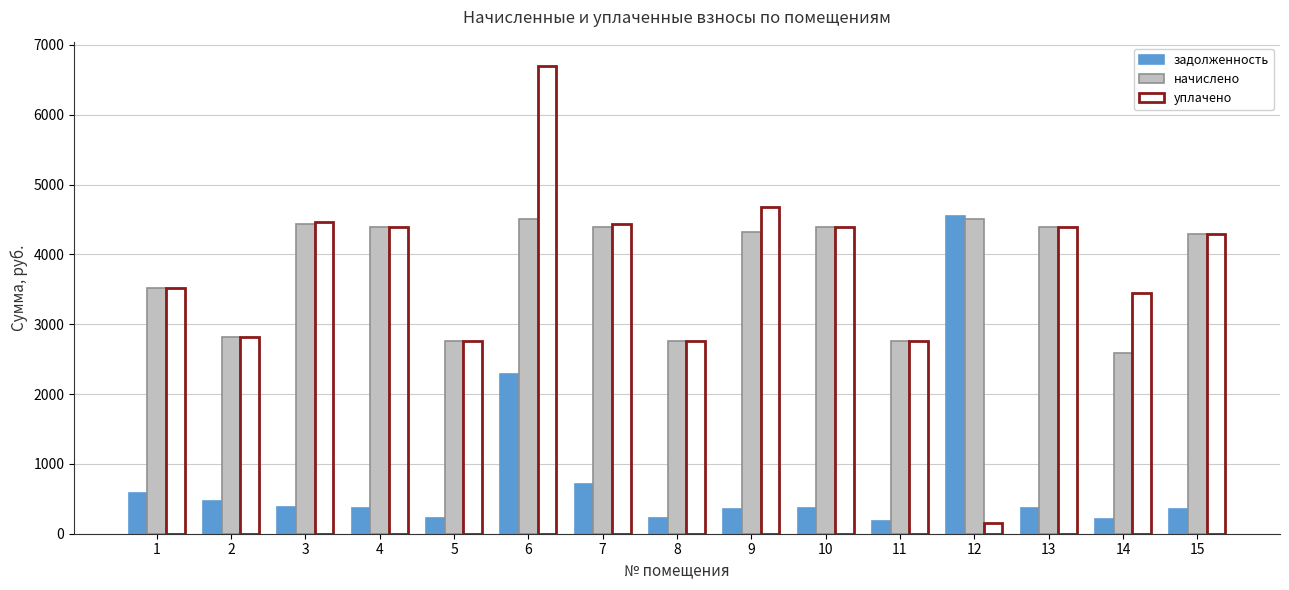

At which category is the sum across all series the highest?

6